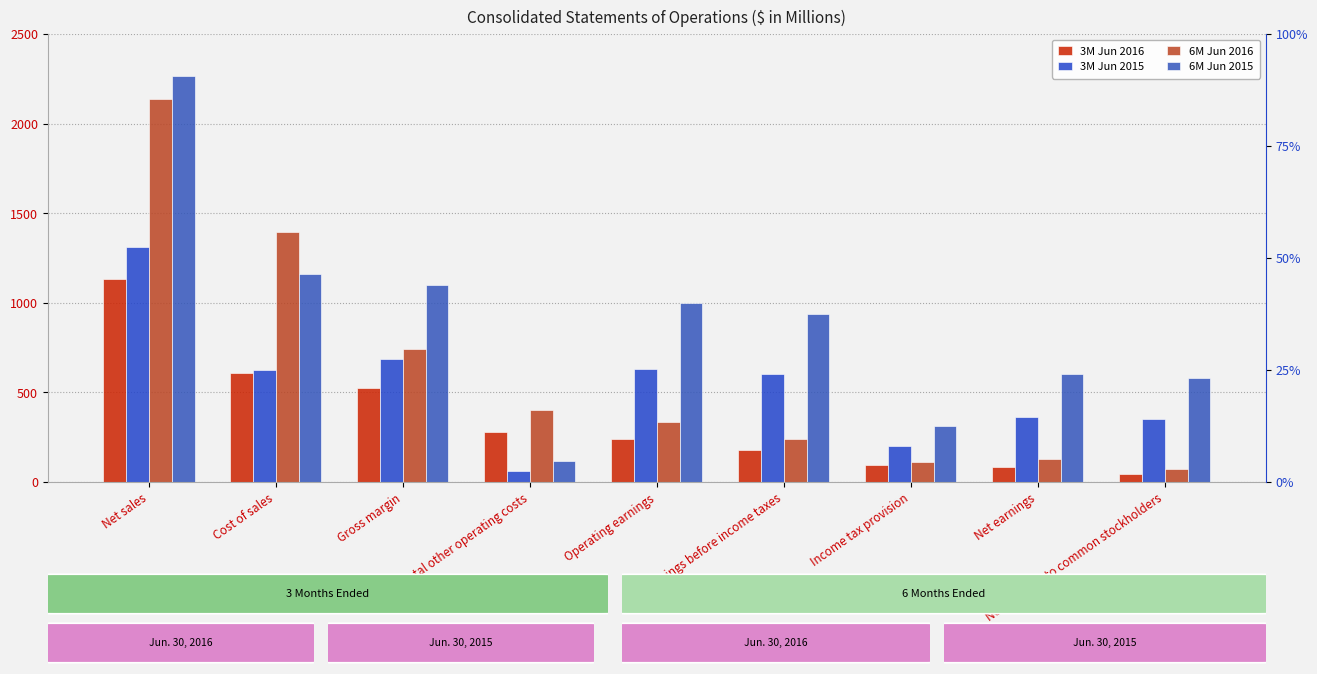

List the labels in order of 6M Jun 2016 value, smallest first.

Net earnings to common stockholders, Income tax provision, Net earnings, Earnings before income taxes, Operating earnings, Total other operating costs, Gross margin, Cost of sales, Net sales